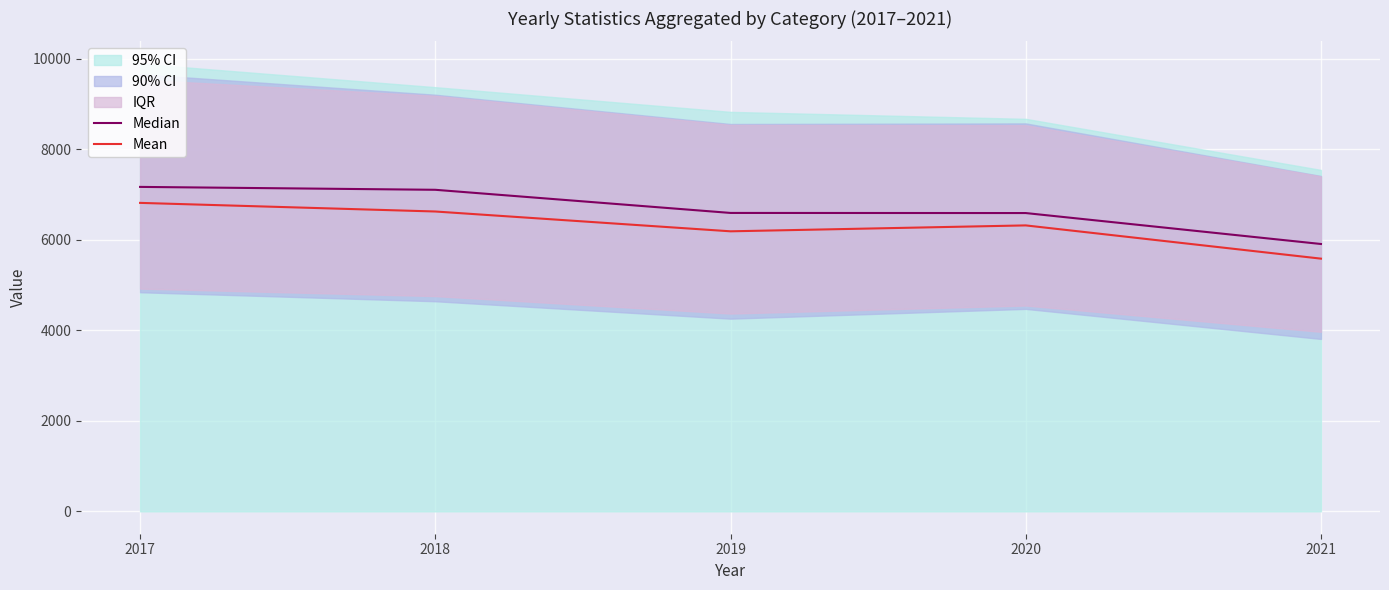

Where is Median nearest to the value 6540?

2020